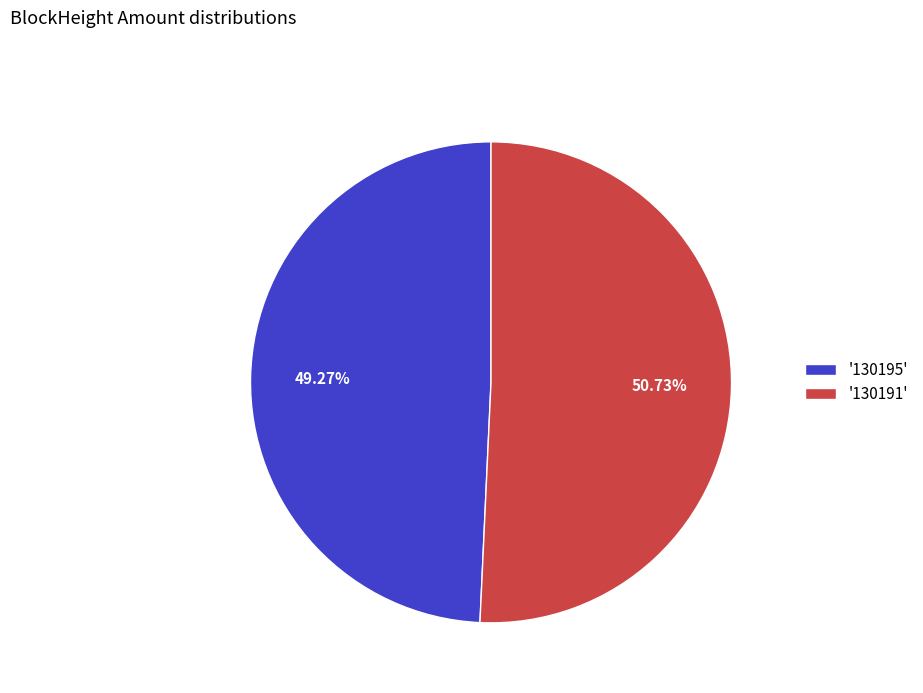

To the nearest percent, what is the difference between the largest and smallest slice percentages?

1%